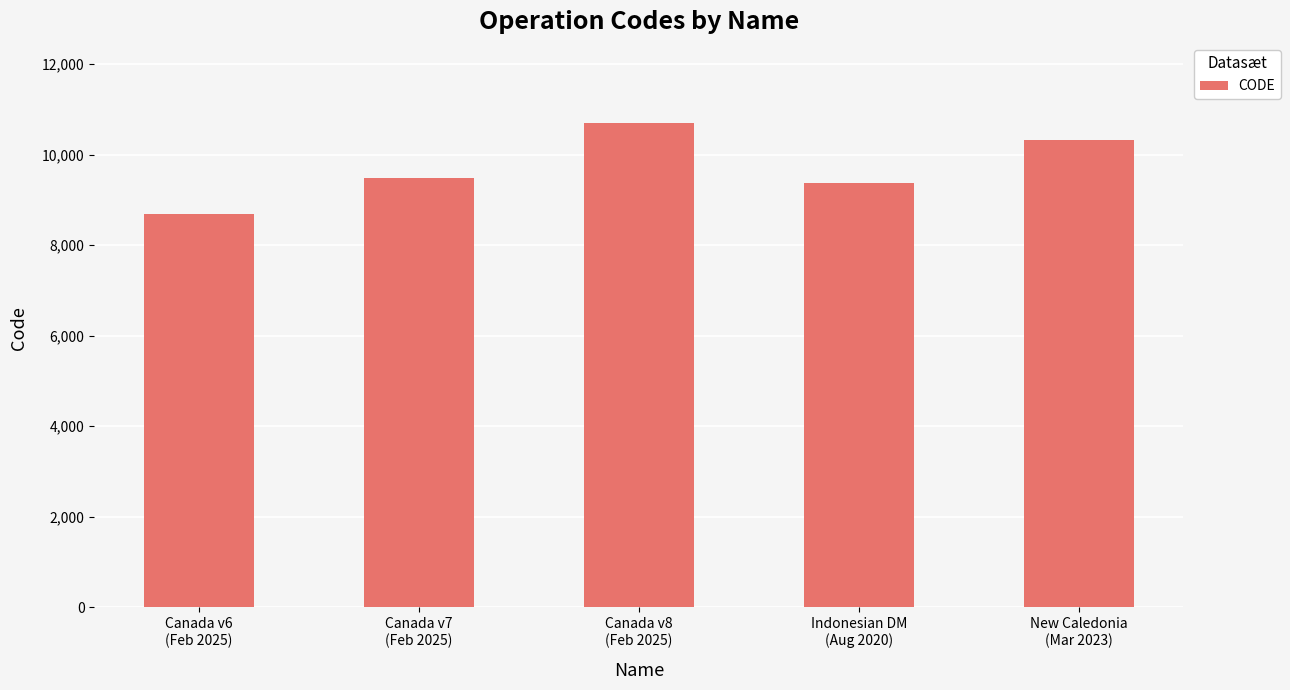

Reading left to right, list all the values displayed in this chart.

8676	9483	10707	9375	10323